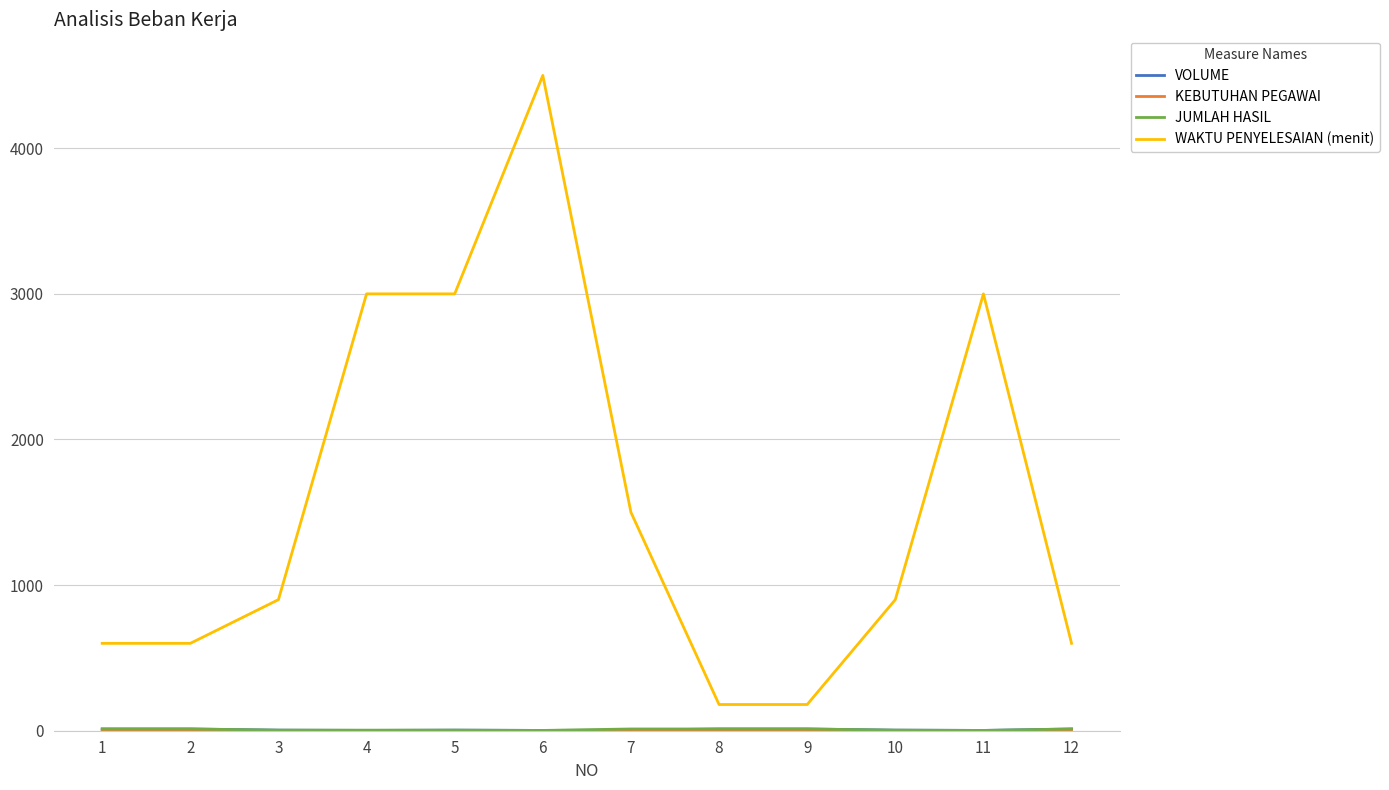

Which series has the largest range (max minus min)?

WAKTU PENYELESAIAN (menit)